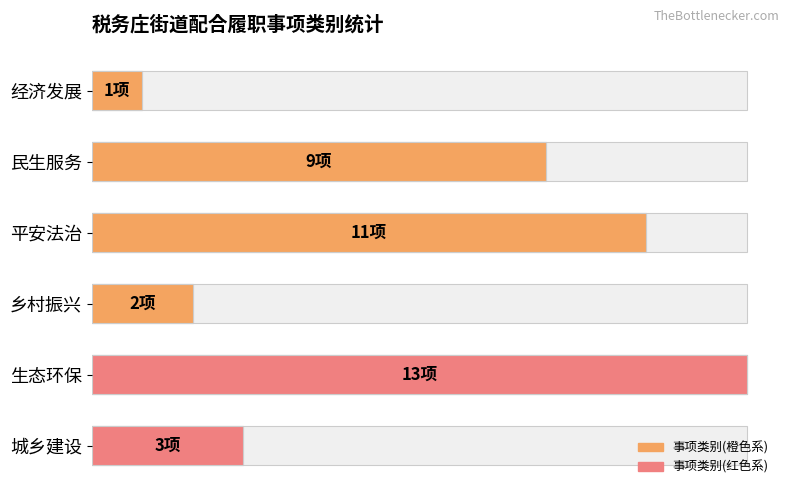

Where is the data nearest to the value 7?

民生服务